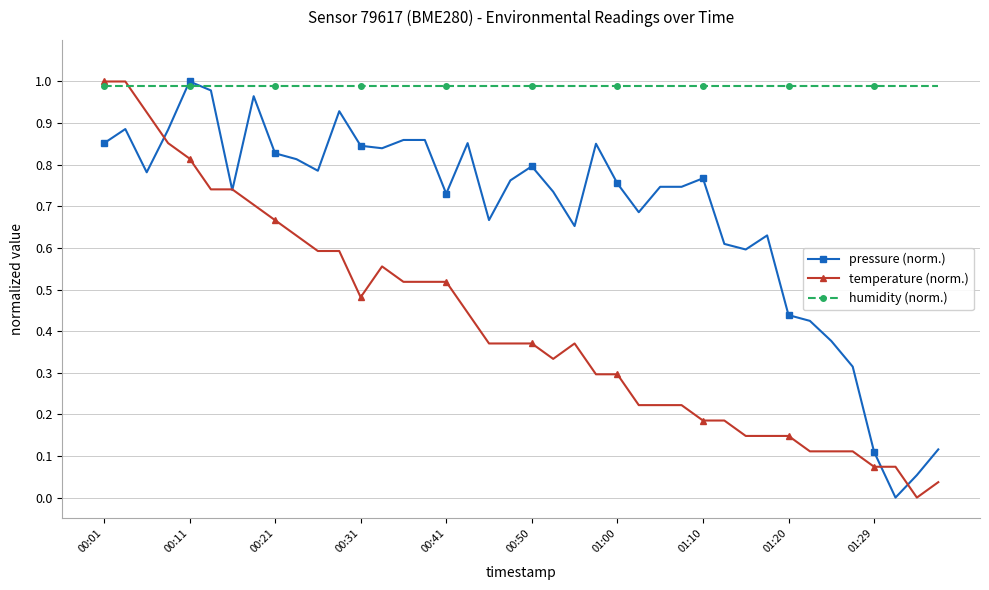

List the series in order of their overall mean, lowest first.

temperature (norm.), pressure (norm.), humidity (norm.)